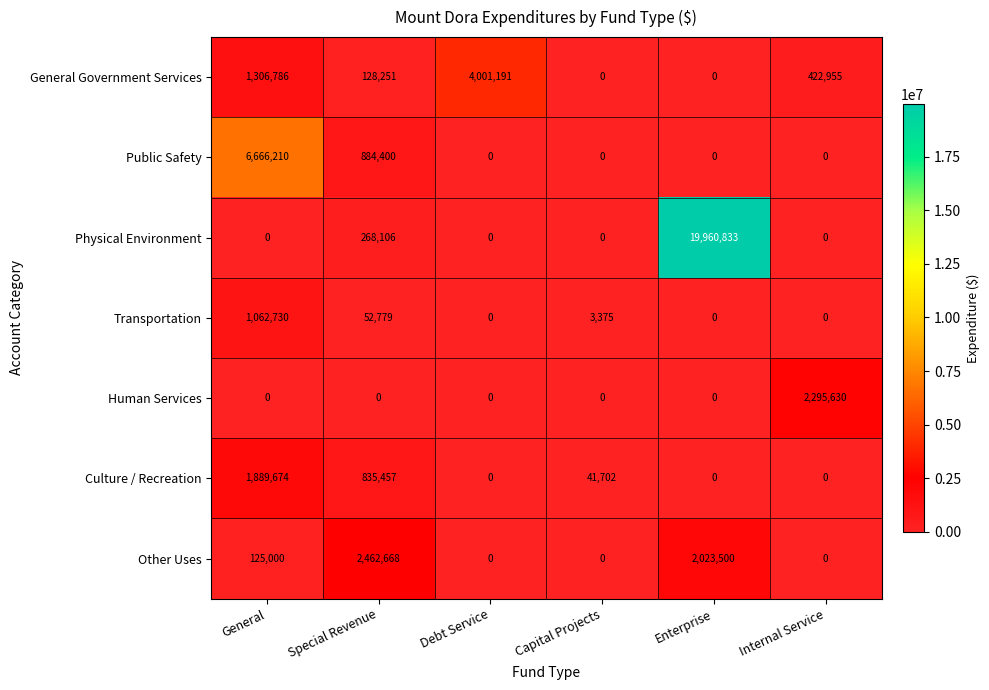

What is the difference between the highest and lowest values at Internal Service?

2295630